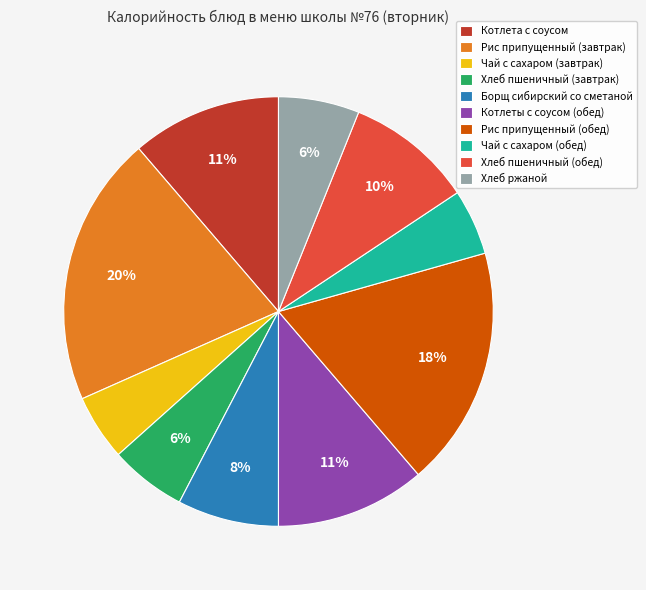

To the nearest percent, what is the average slice percentage?

10%